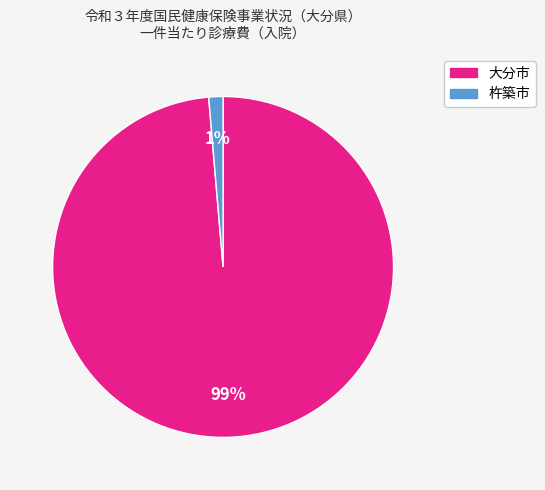

How many slices are in this pie chart?

2